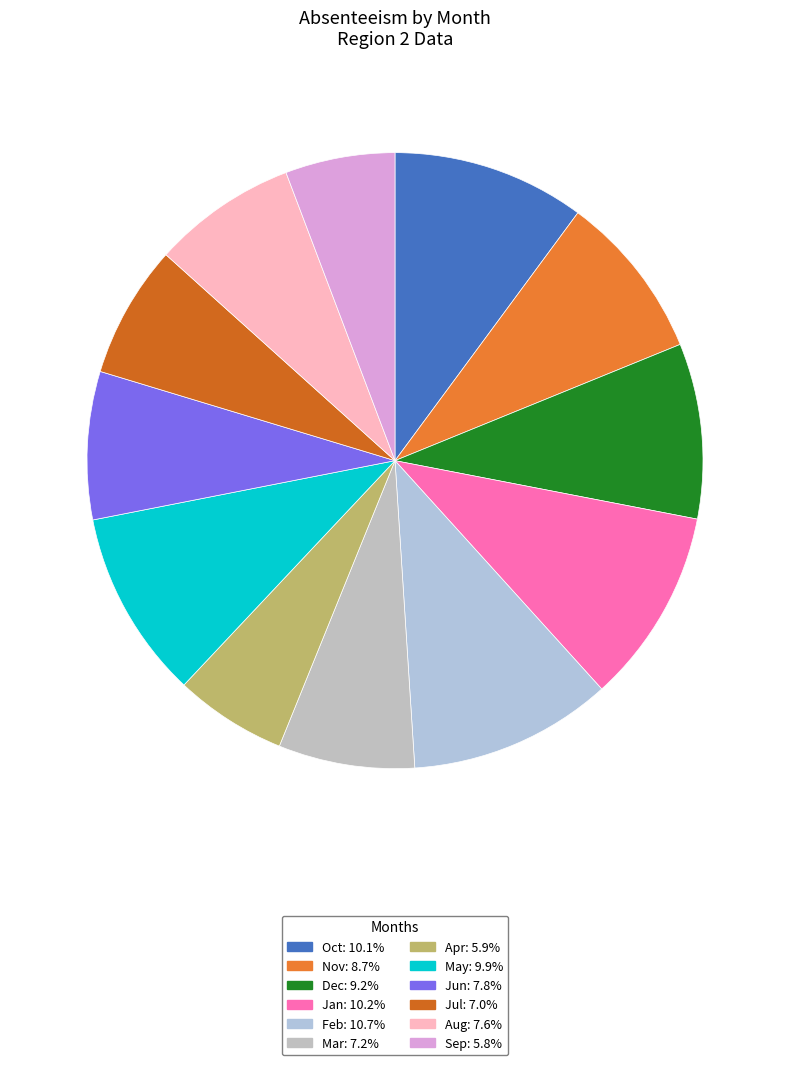

To the nearest percent, what percentage of the pie is Jul?

7%